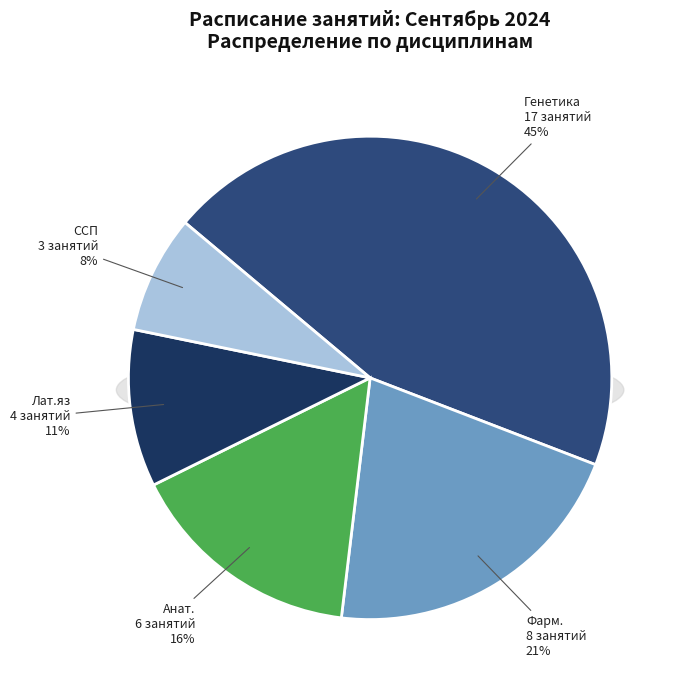

To the nearest percent, what percentage of the pie is Генетика?

45%